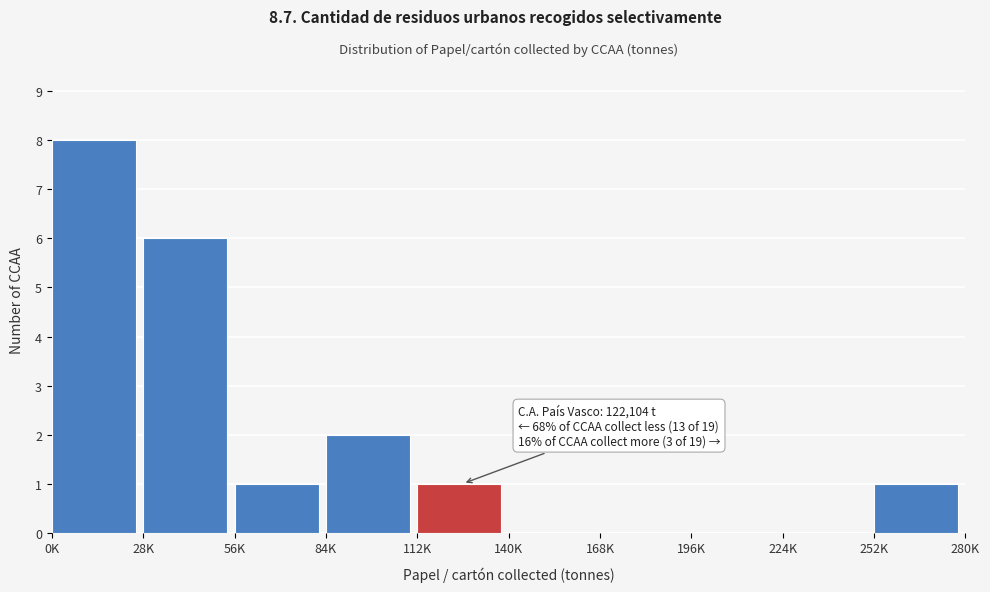

Reading right to left, what are all the values shown in this chart?

252K=1	224K=0	196K=0	168K=0	140K=0	112K=1	84K=2	56K=1	28K=6	0K=8